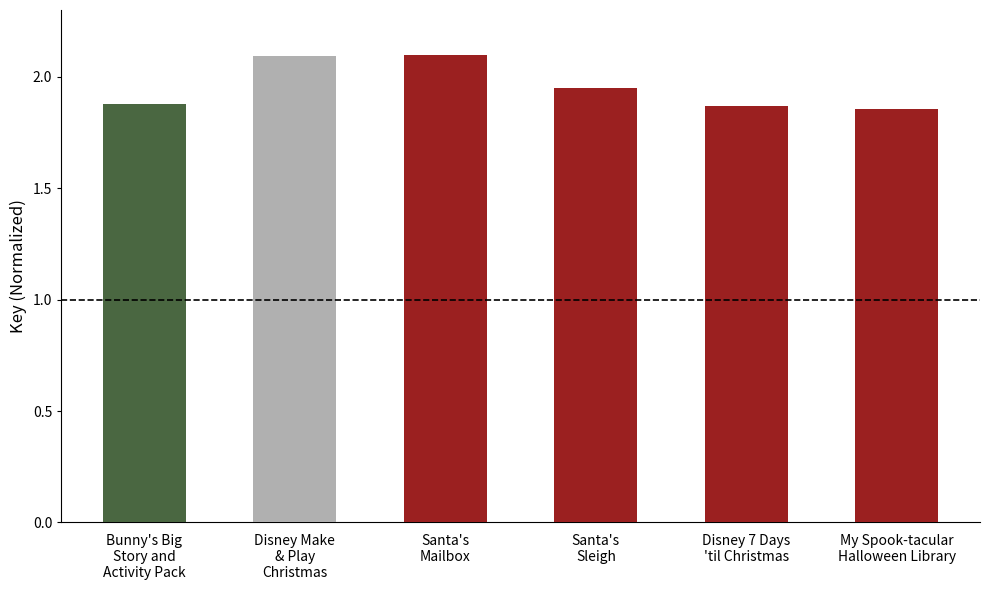

Is it true that the value at Santa's
Sleigh is 1.1?

False